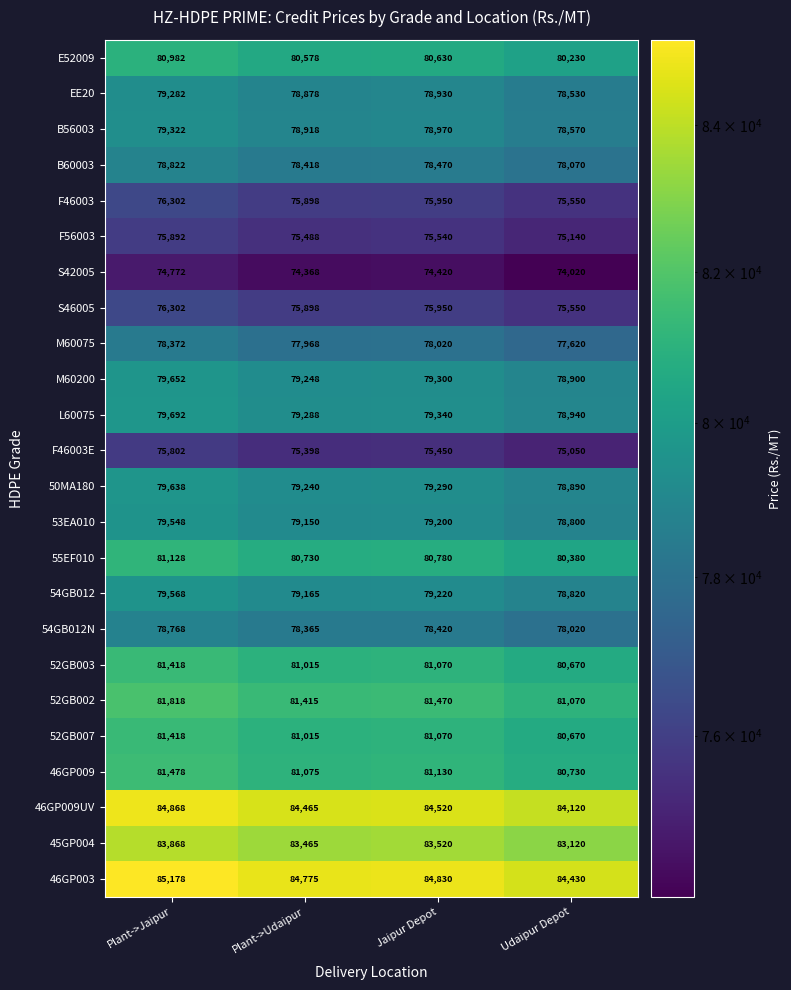

The E52009 series shows 31674 at Plant->Udaipur. True or false?

False